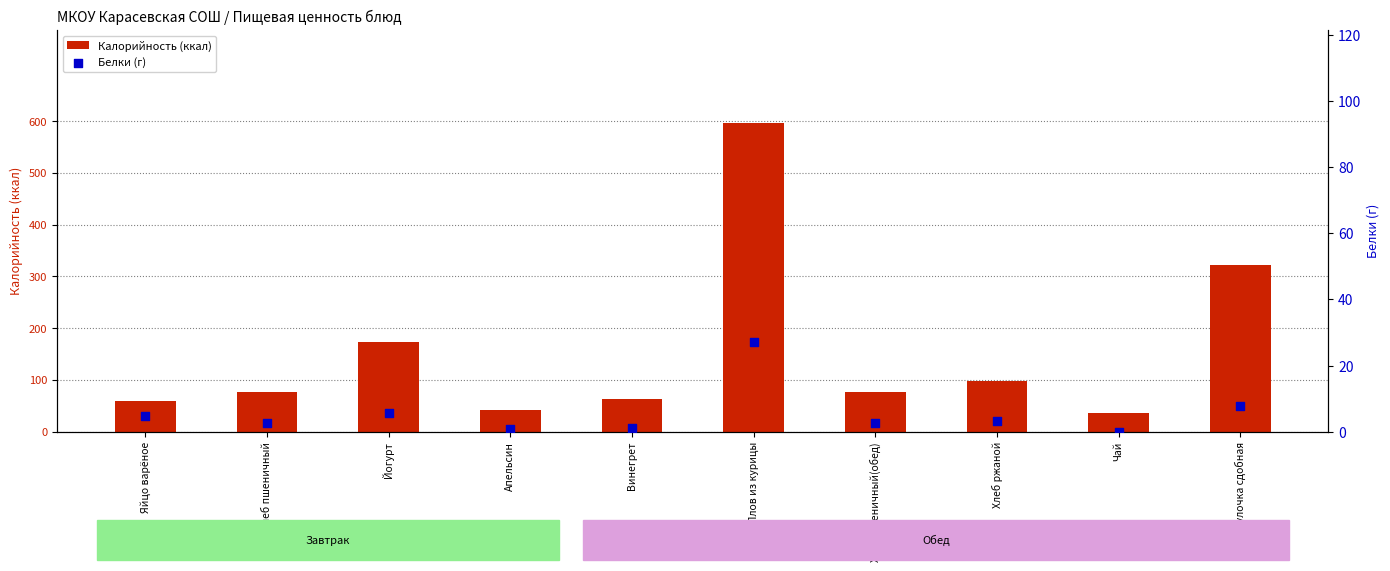

At which category is the sum across all series the highest?

Плов из курицы